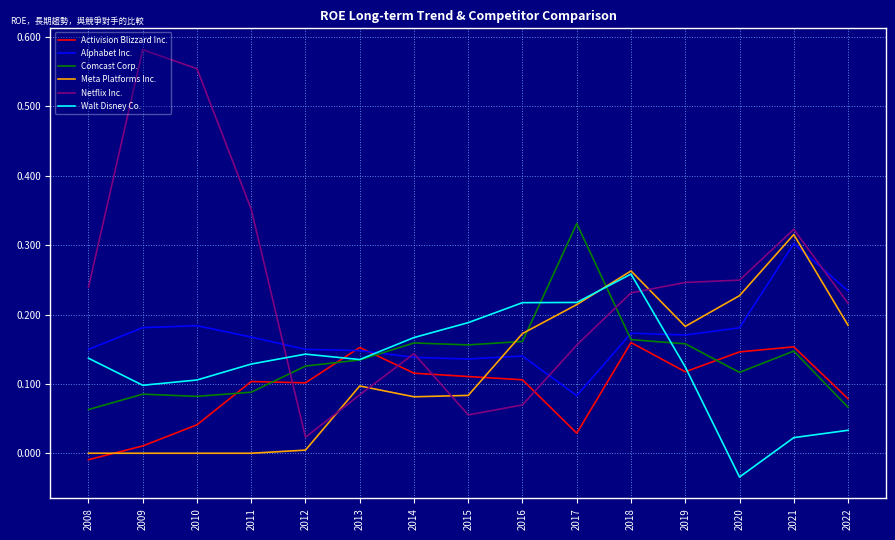

At which label does Comcast Corp. reach its peak?

2017